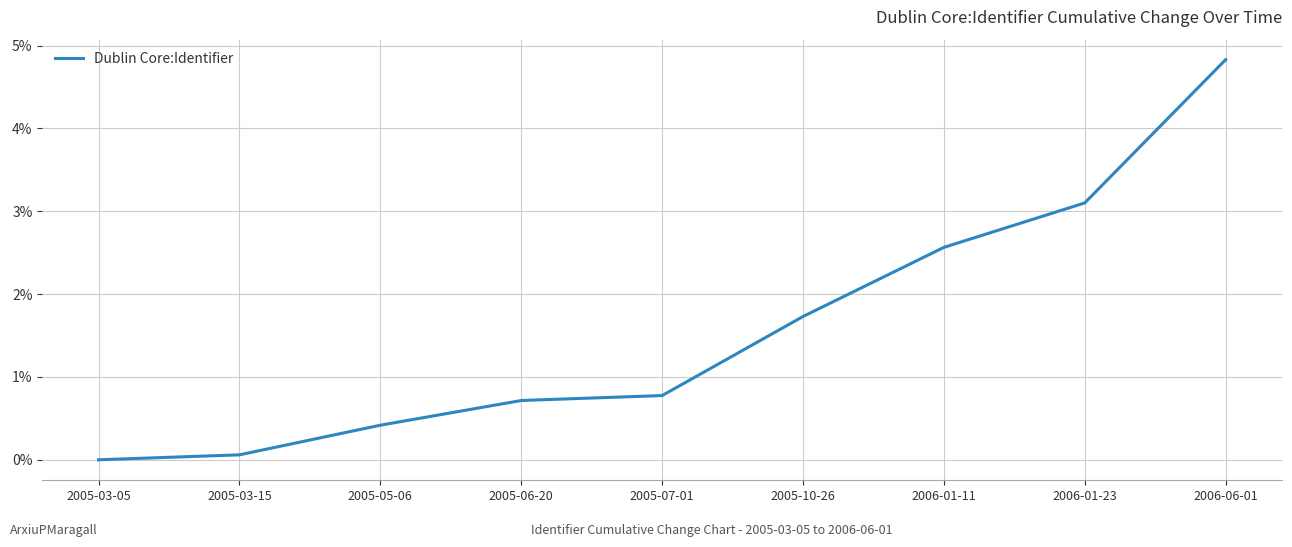

Count the number of data series in this chart.

1